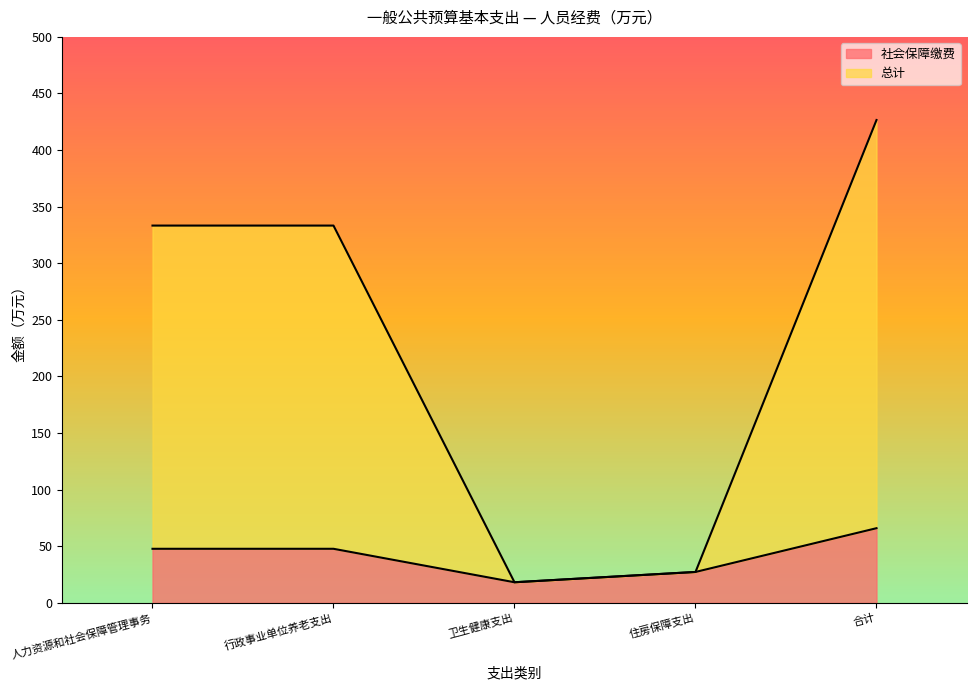

What is the label of the 2nd point from the left?

行政事业单位养老支出